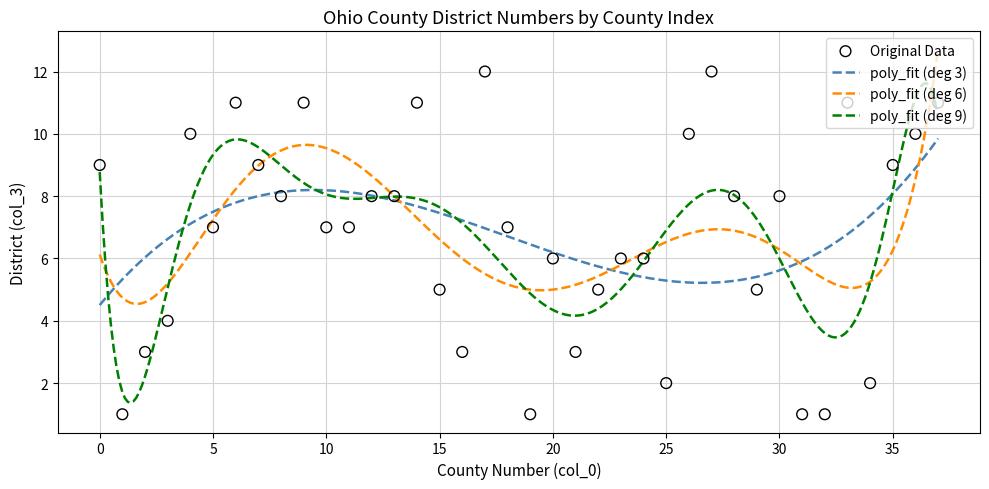

Approximately how many times larger is the value at 11 compared to 27?

0.6